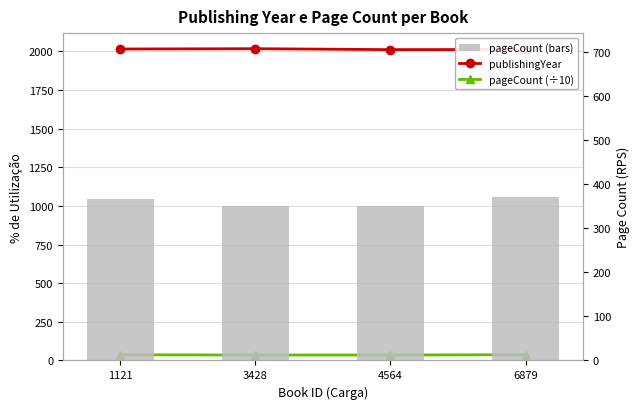

At which label does pageCount (÷10) reach its peak?

6879